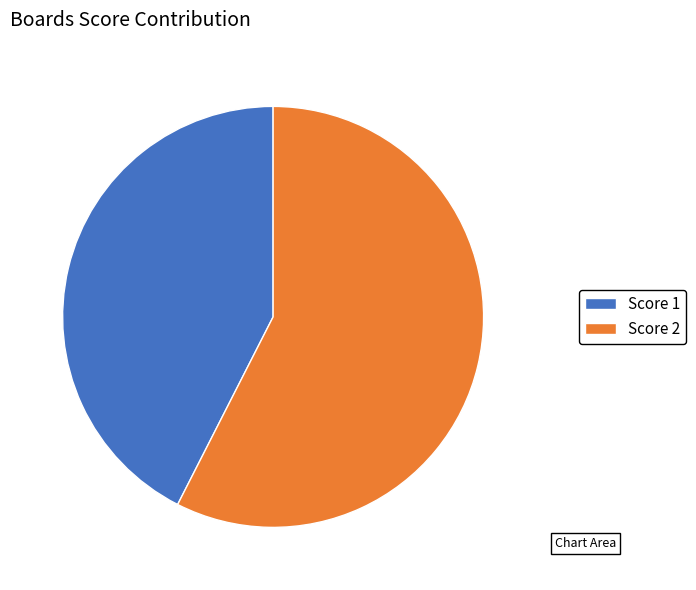

Which slice is the smallest?

Score 1